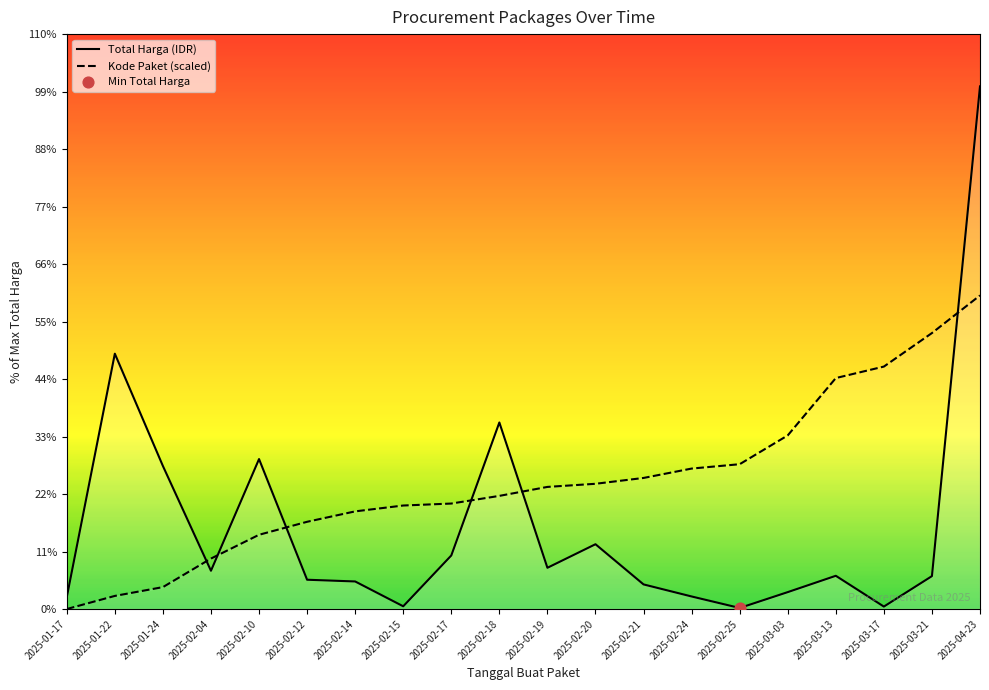

Which series contains the lowest Y value?

Kode Paket (scaled)